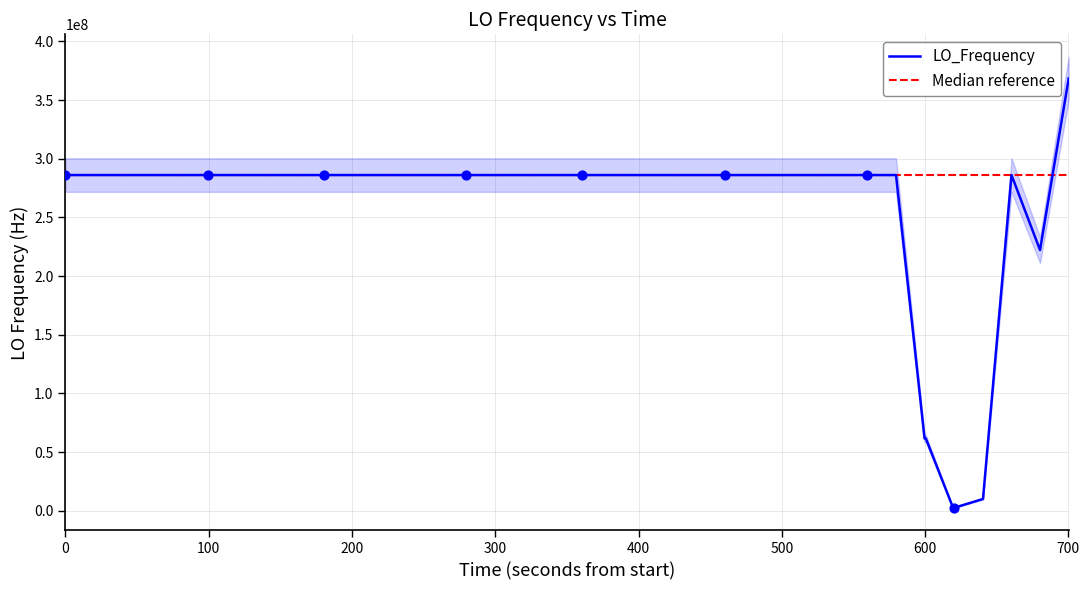

What is the highest value of the LO_Frequency series?

368339957.4